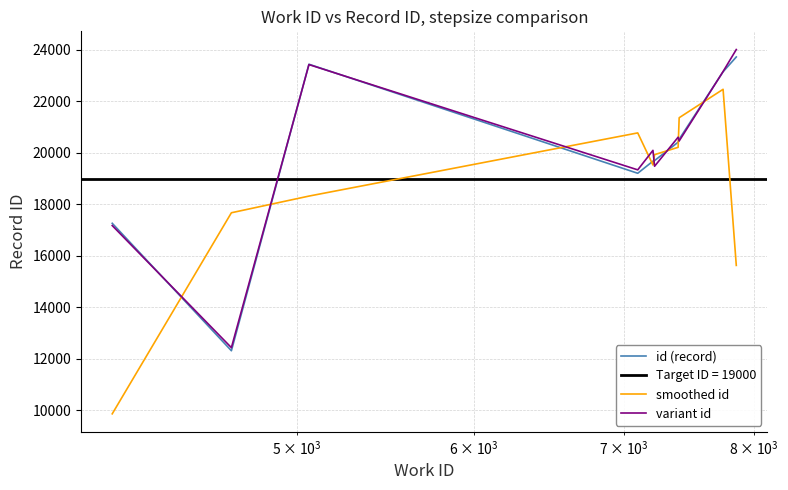

How many data points in id (record) are less than 20411?

5